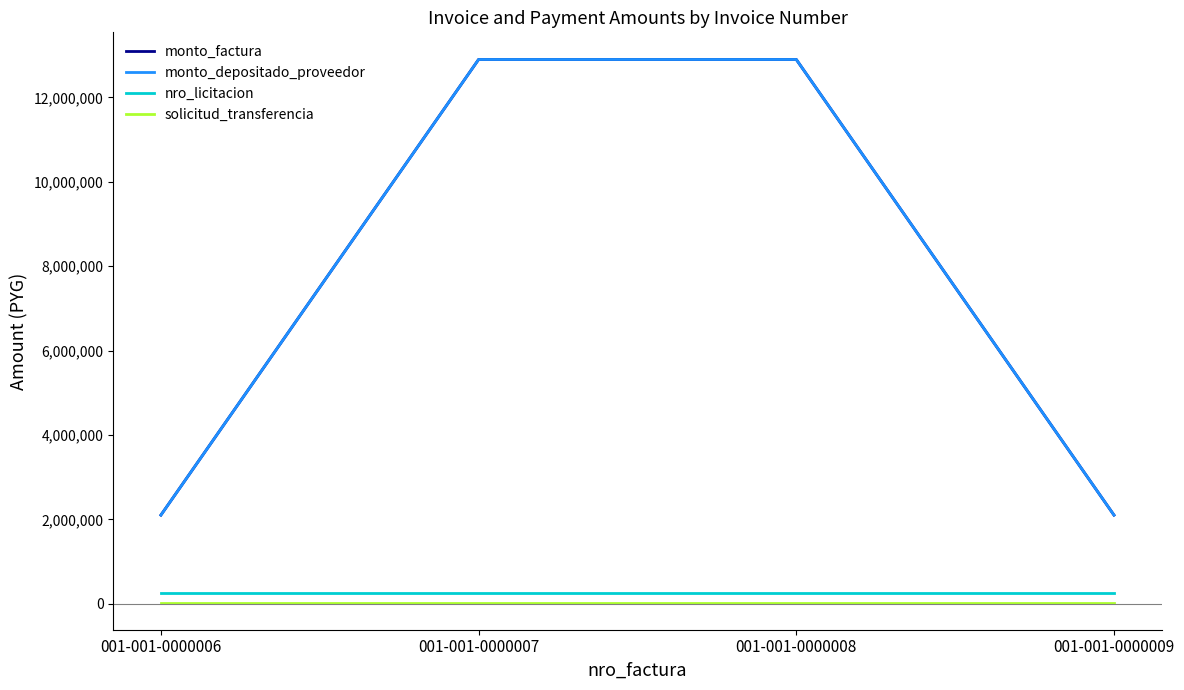

Which category has the highest value in the nro_licitacion series?

001-001-0000006